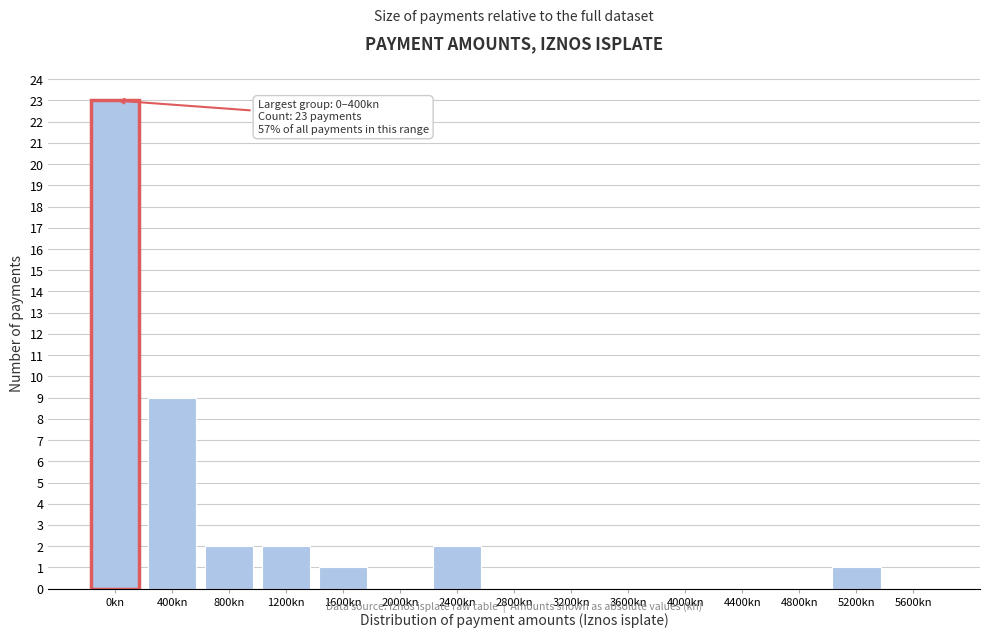

Reading right to left, extract all data points from this chart.

5600kn=0	5200kn=1	4800kn=0	4400kn=0	4000kn=0	3600kn=0	3200kn=0	2800kn=0	2400kn=2	2000kn=0	1600kn=1	1200kn=2	800kn=2	400kn=9	0kn=23